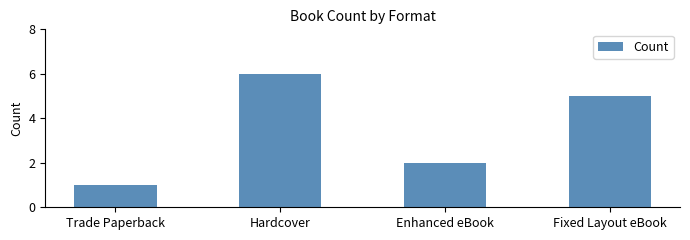

Reading left to right, what are all the values shown in this chart?

1	6	2	5